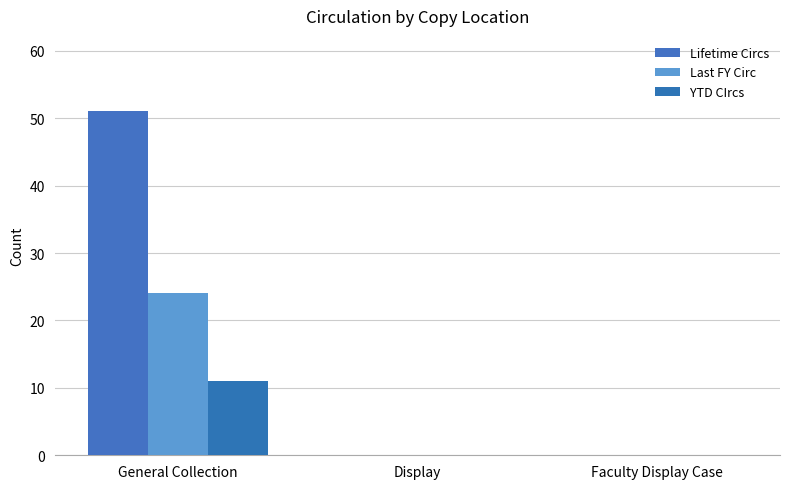

Rank the series by their maximum value, from lowest to highest.

YTD CIrcs, Last FY Circ, Lifetime Circs